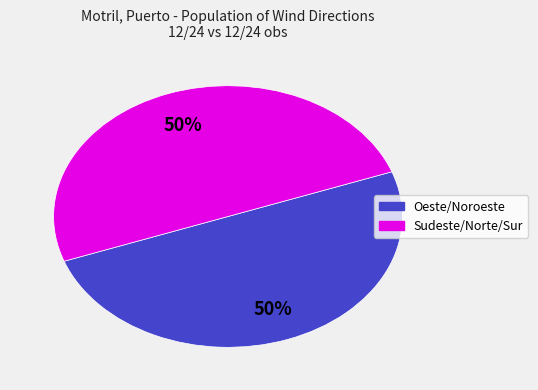

To the nearest percent, what is the average slice percentage?

50%